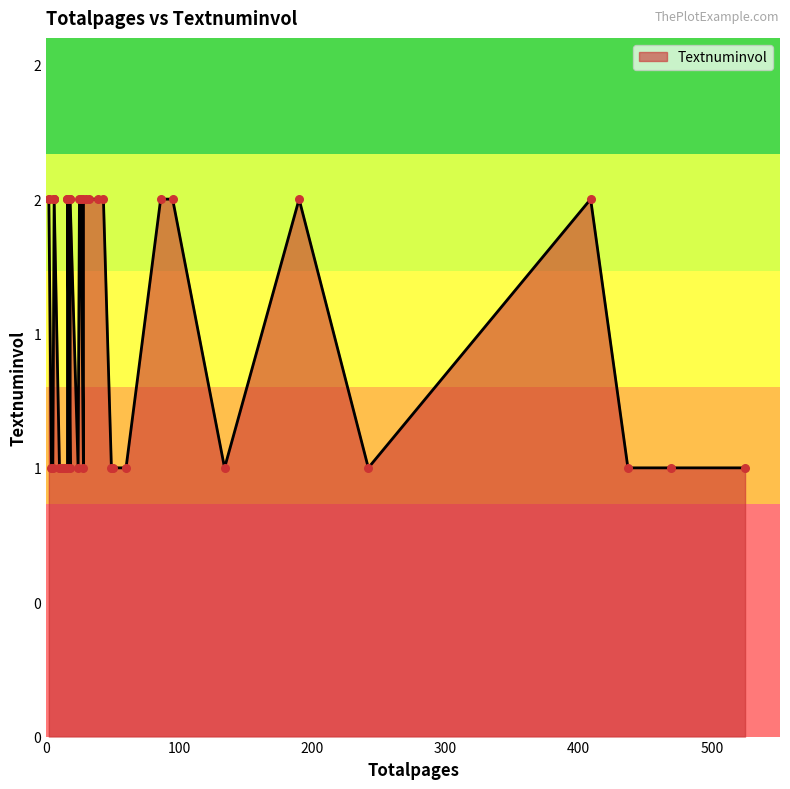

Between 39 and 409, which is larger?

39